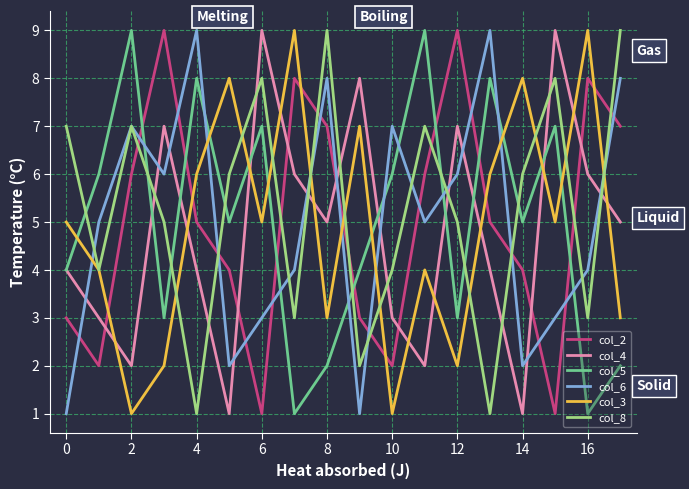

True or false: col_6 and col_5 intersect in this chart.

True